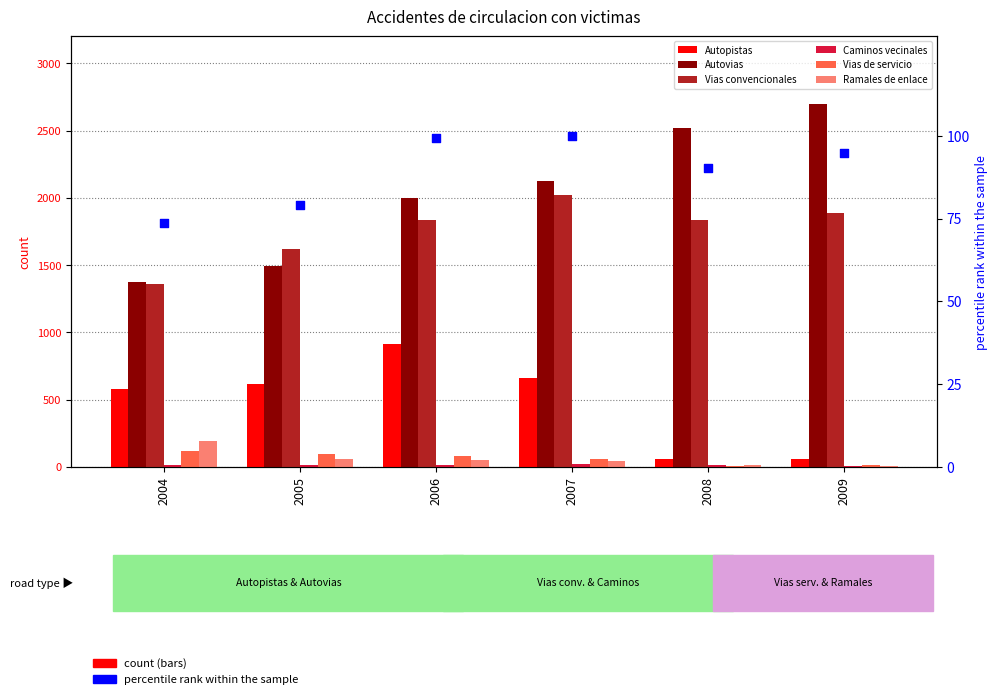

What is the total value across all series at 2005?

3895